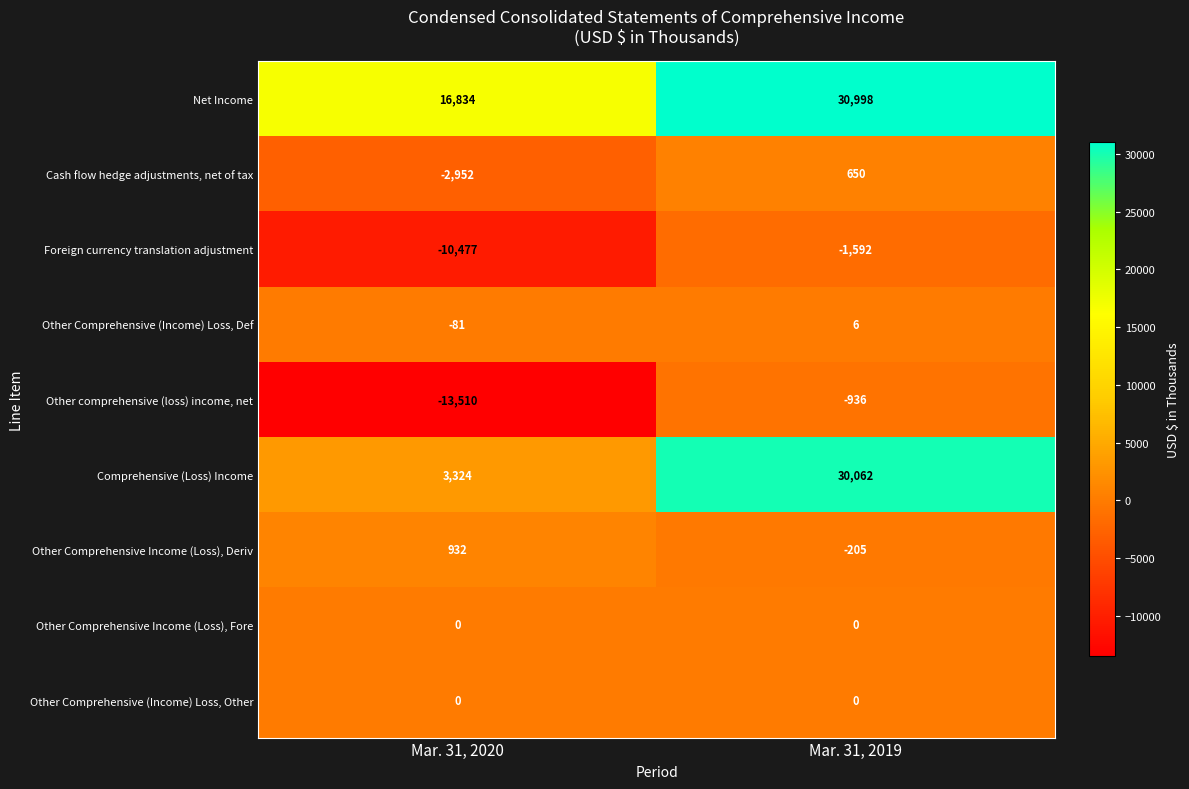

Between Mar. 31, 2020 and Mar. 31, 2019, which series saw the biggest shift?

Comprehensive (Loss) Income